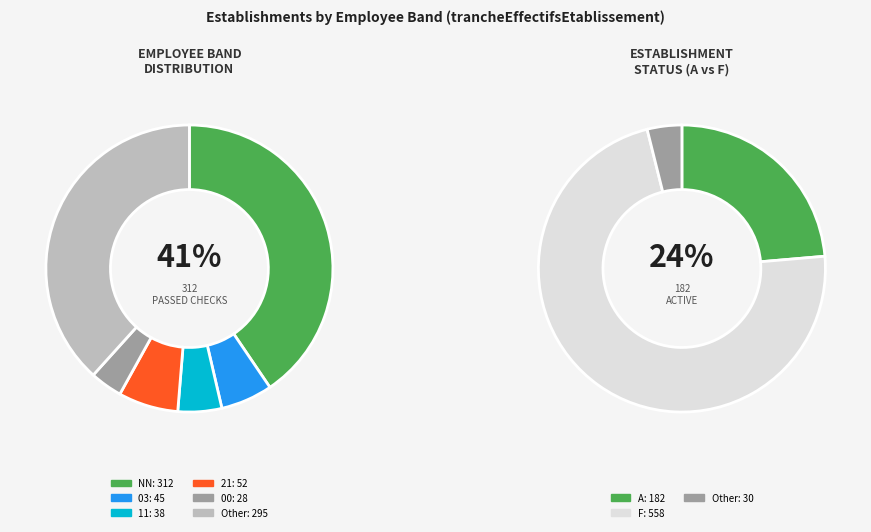

What percentage is the NN slice, to the nearest percent?

41%